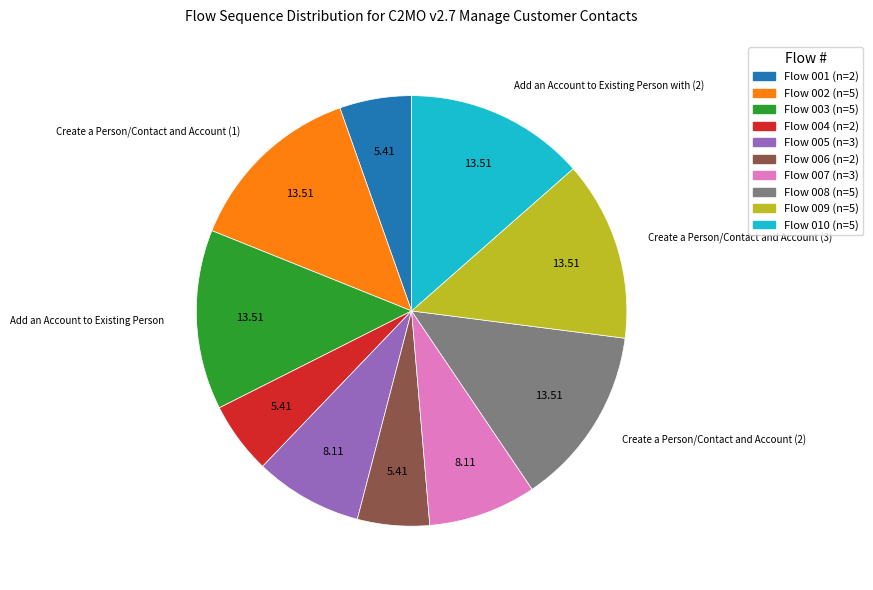

Is there any slice that represents more than half of the pie?

No